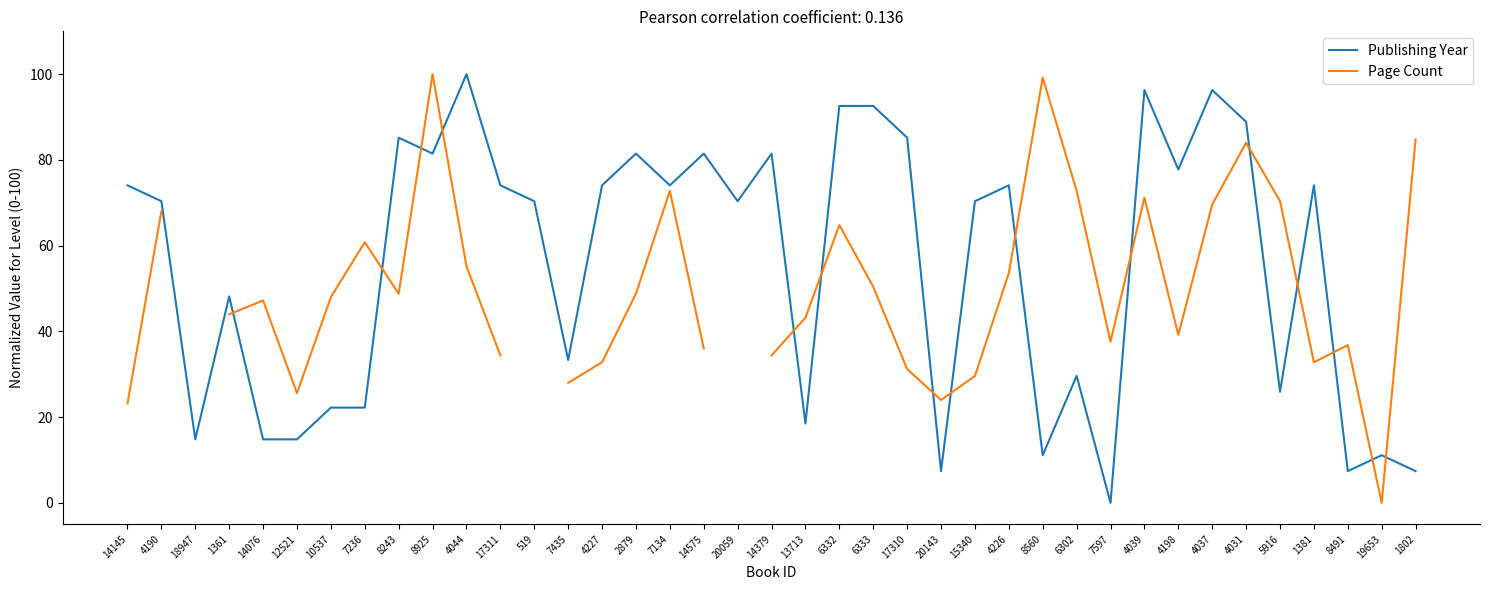

Is it true that Page Count equals 81.1 at 6333?

False